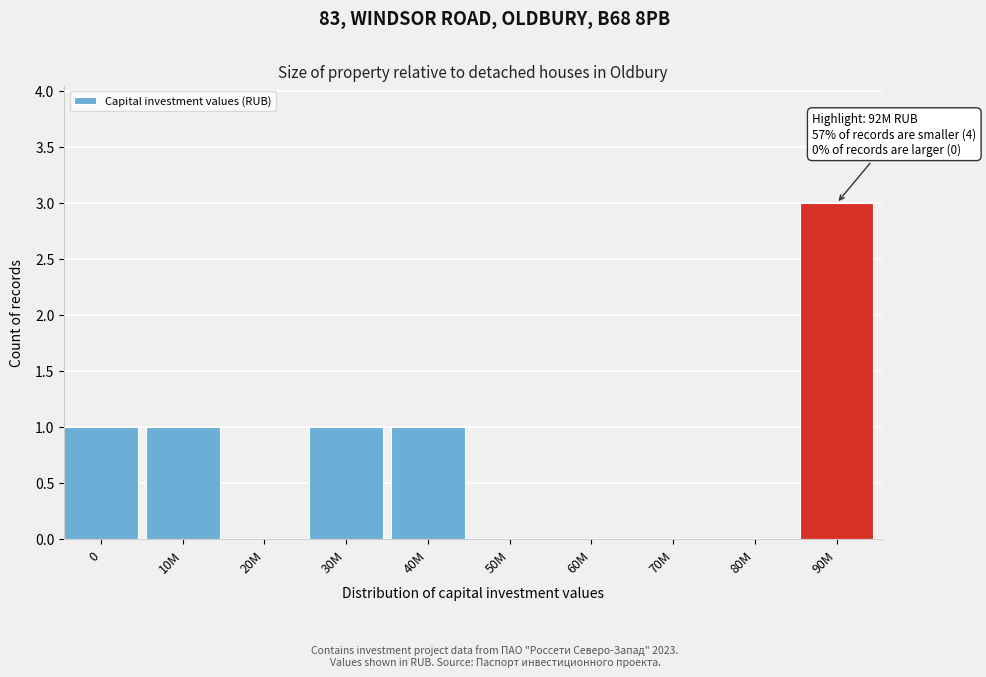

Reading right to left, extract all data points from this chart.

90M=3	80M=0	70M=0	60M=0	50M=0	40M=1	30M=1	20M=0	10M=1	0=1